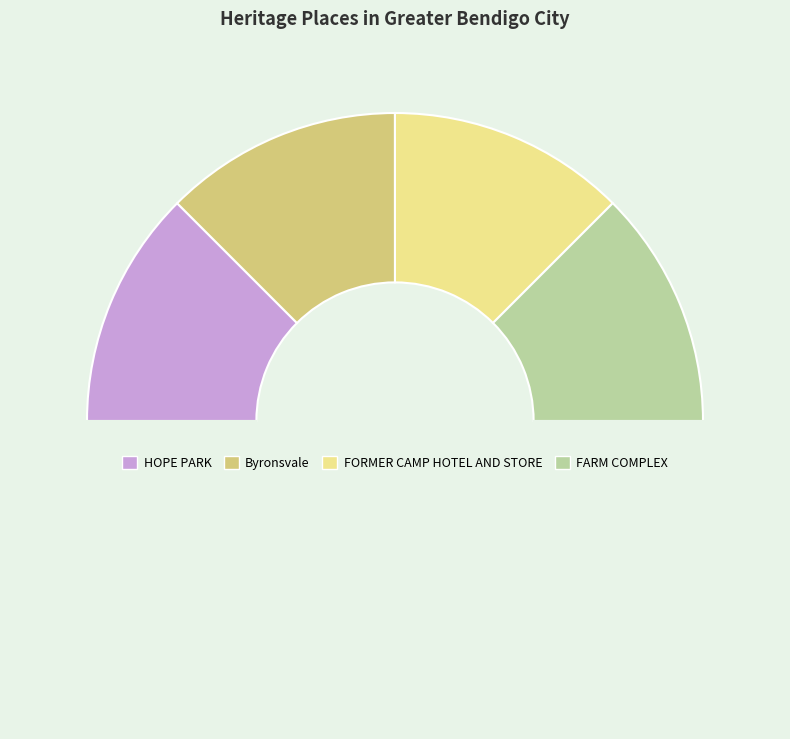

Rank the categories by value from highest to lowest.

FARM COMPLEX, FORMER CAMP HOTEL AND STORE, Byronsvale, HOPE PARK